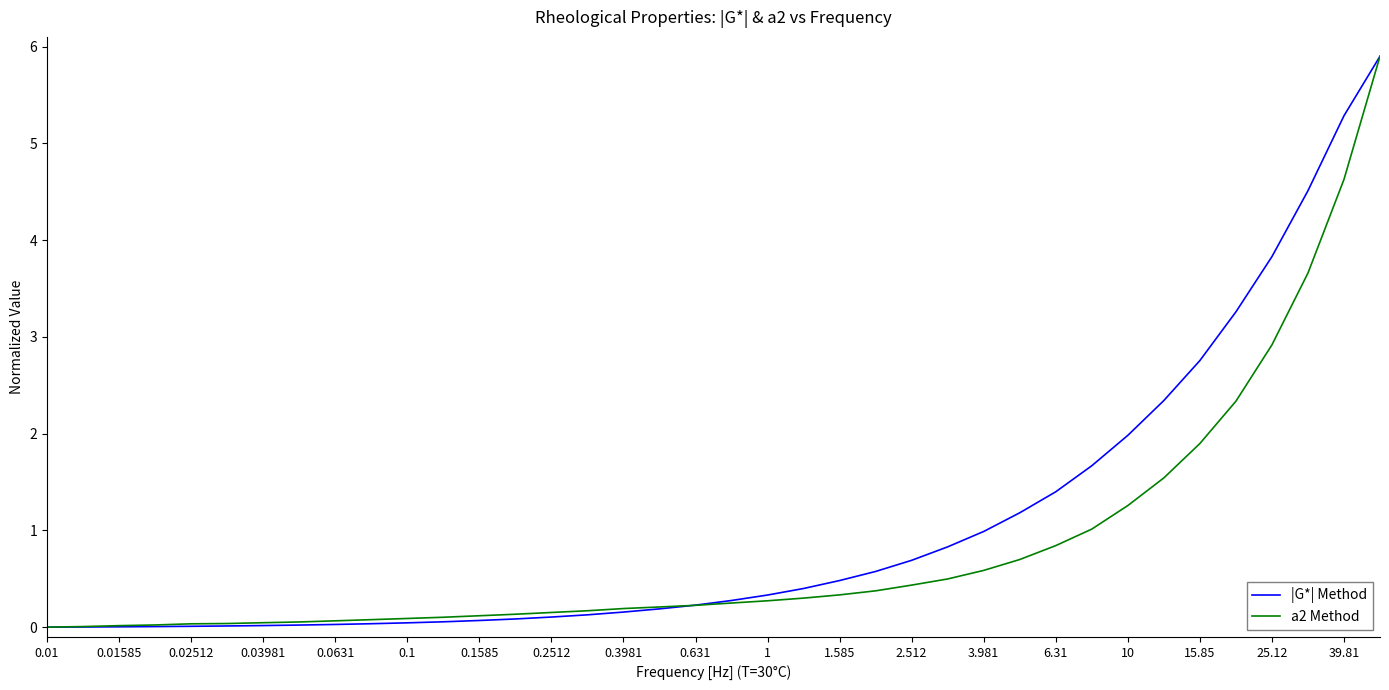

Count the number of data series in this chart.

2